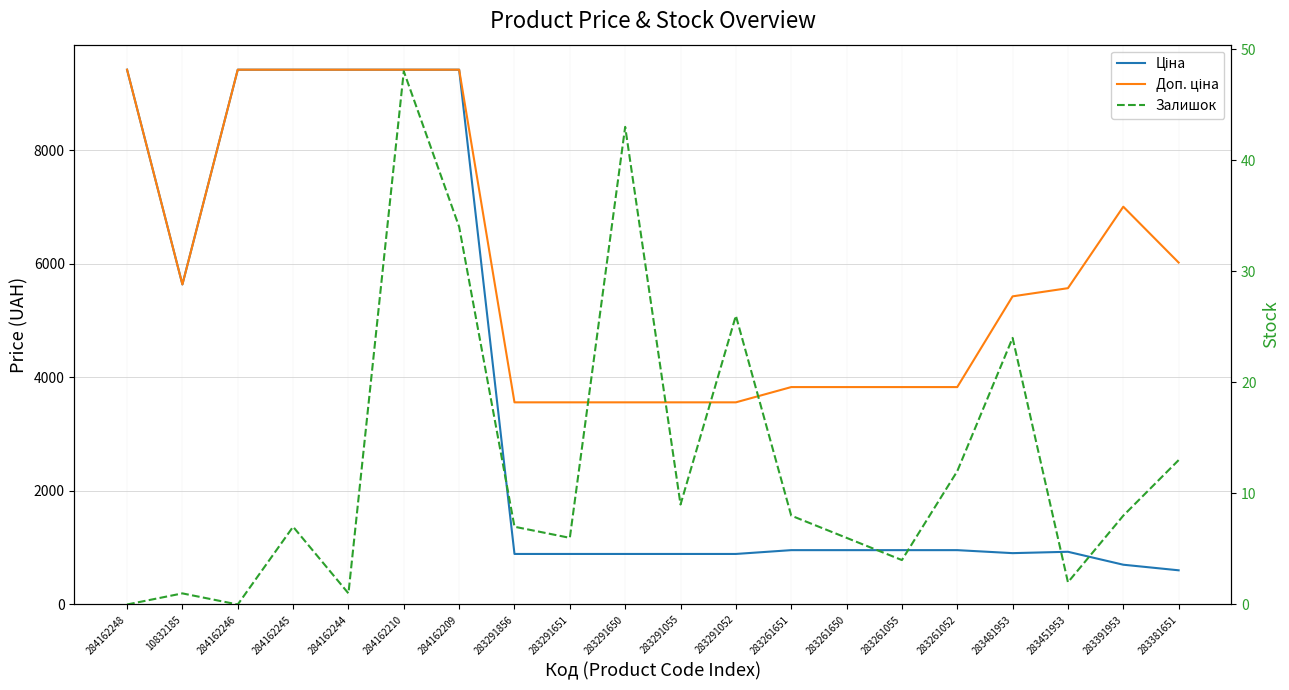

Which category has the highest value in the Ціна series?

284162248